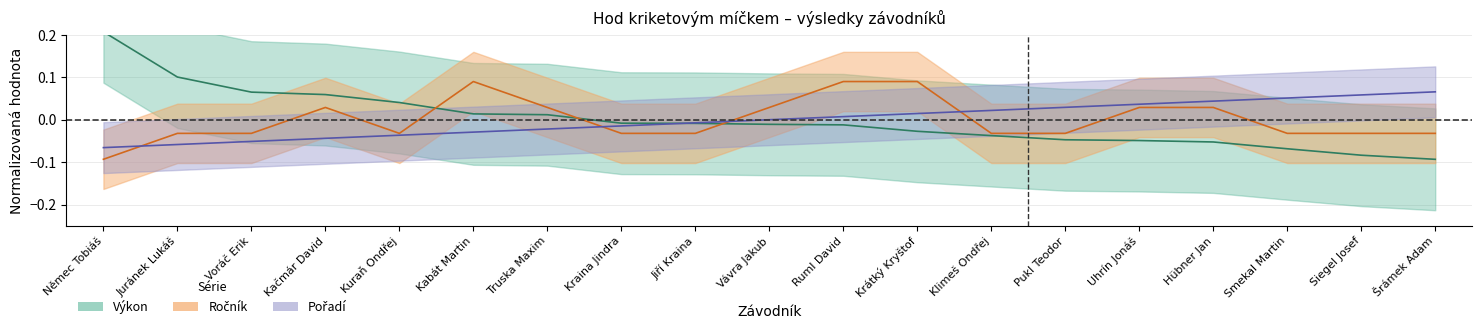

What is the minimum value shown in the chart?

-0.1